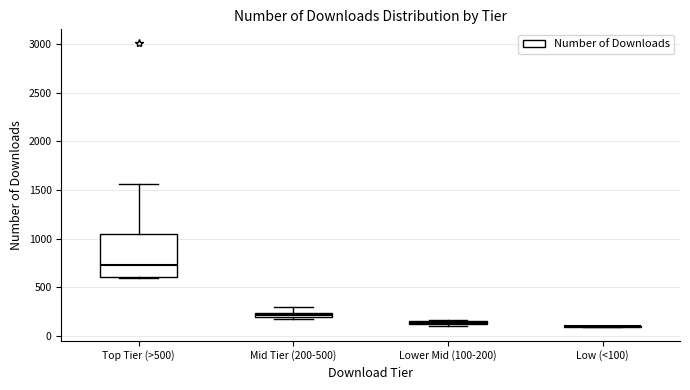

Which box is the tallest, from its lower edge to its upper edge?

Top Tier (>500)